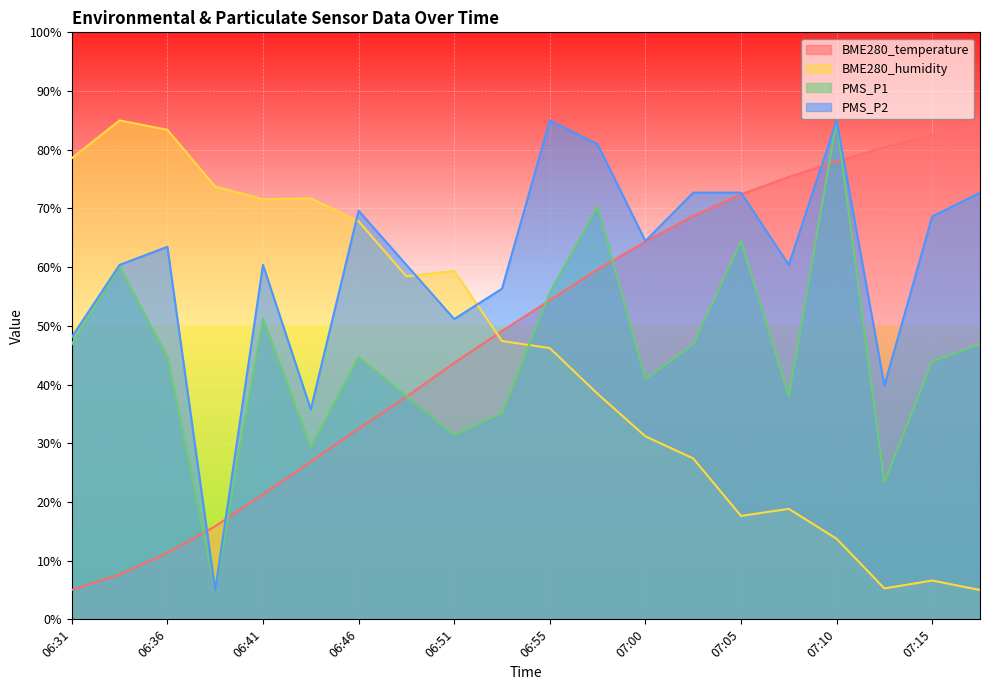

What position from the left is 07:00?

13